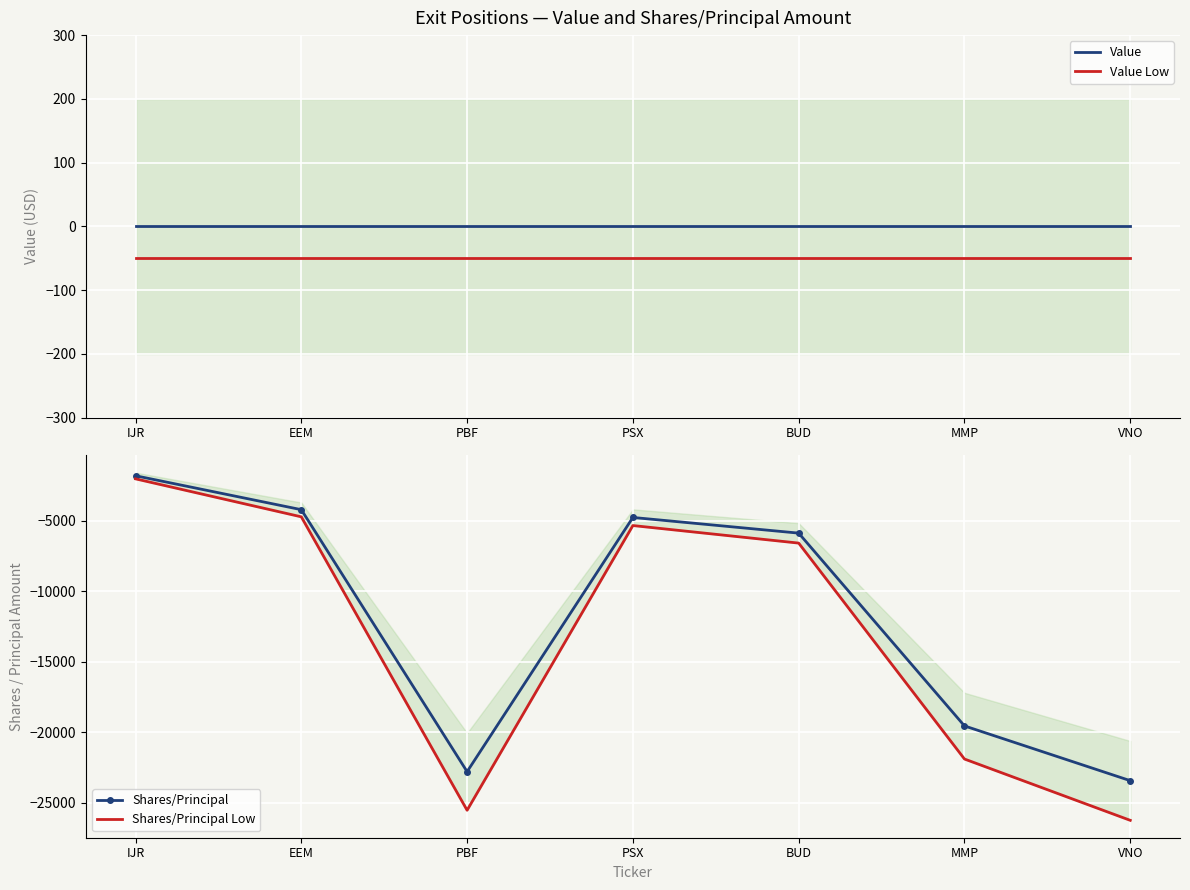

True or false: Value Low and Shares/Principal Low intersect in this chart.

False